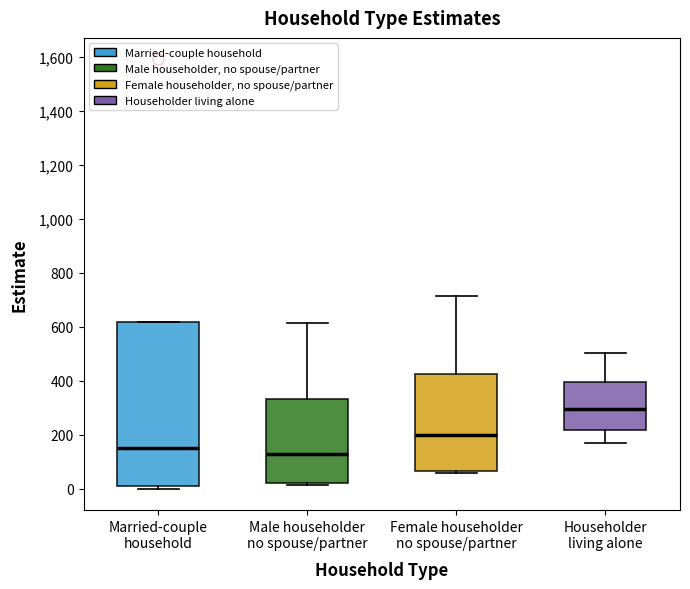

Reading left to right, read every box against the y-axis: the position of its median line, the range the box covers, and the ends of its whiskers. The values are not printed on the chart, so give them approximately, as read against the axis.

Married-couple household: median 160, box 0 to 620, whiskers 0 (just below the box's lower edge) to 620
Male householder no spouse/partner: median 120, box 20 to 340, whiskers 20 (just below the box's lower edge) to 620
Female householder no spouse/partner: median 200, box 60 to 420, whiskers 60 (just below the box's lower edge) to 720
Householder living alone: median 300, box 220 to 400, whiskers 160 to 500